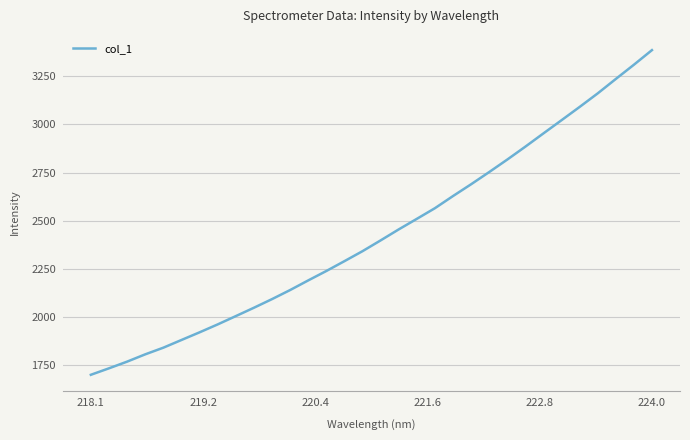

Count the number of categories in the chart.

32